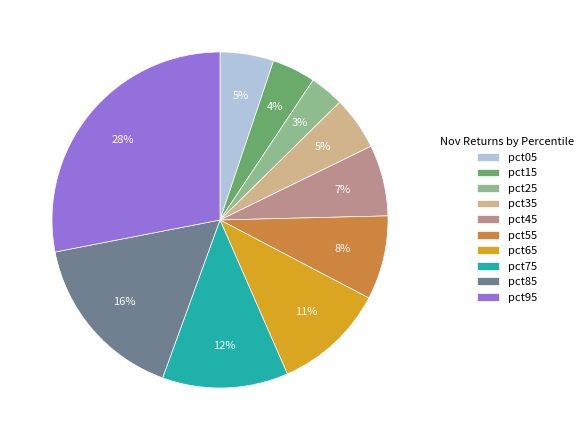

What is the smallest slice in the pie chart?

pct25